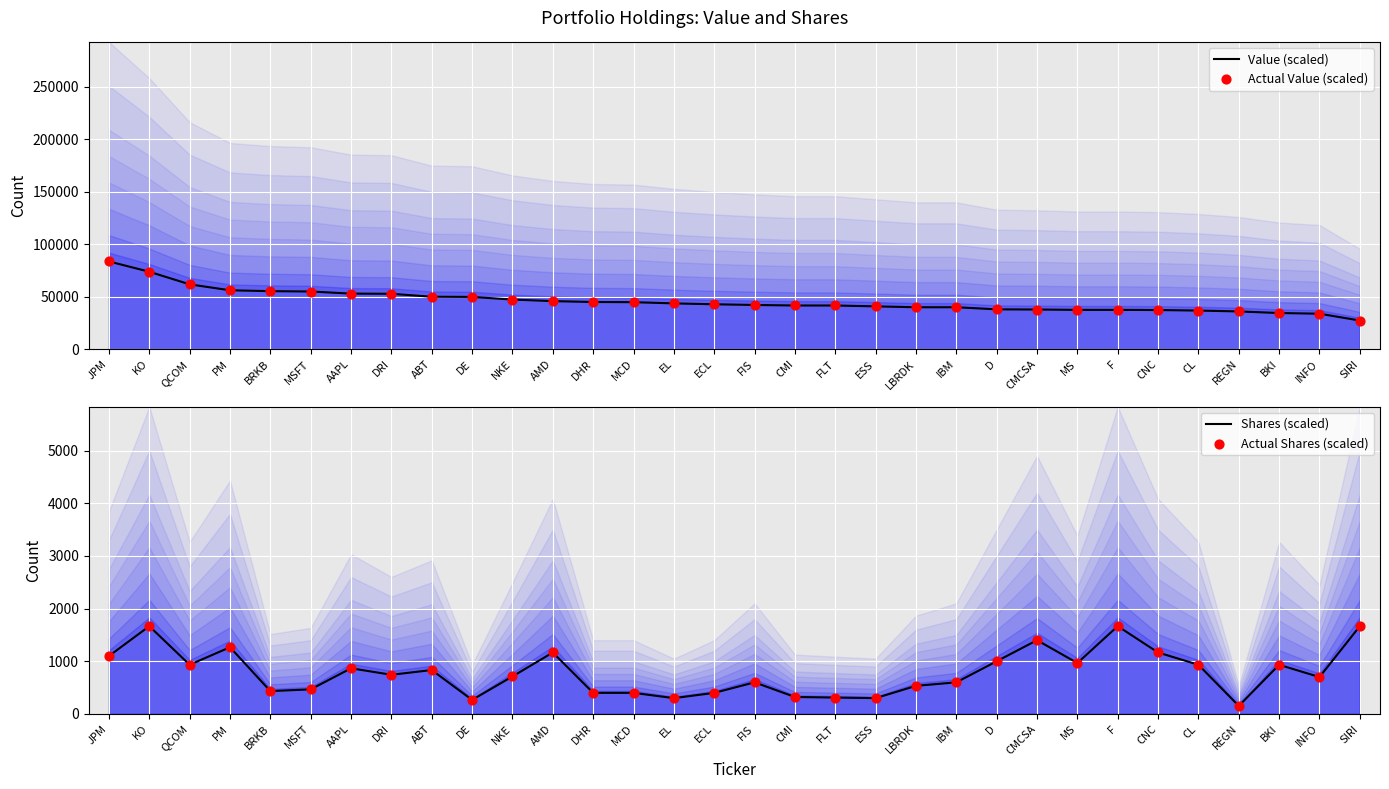

Which series has the largest total across all categories?

Value (scaled)